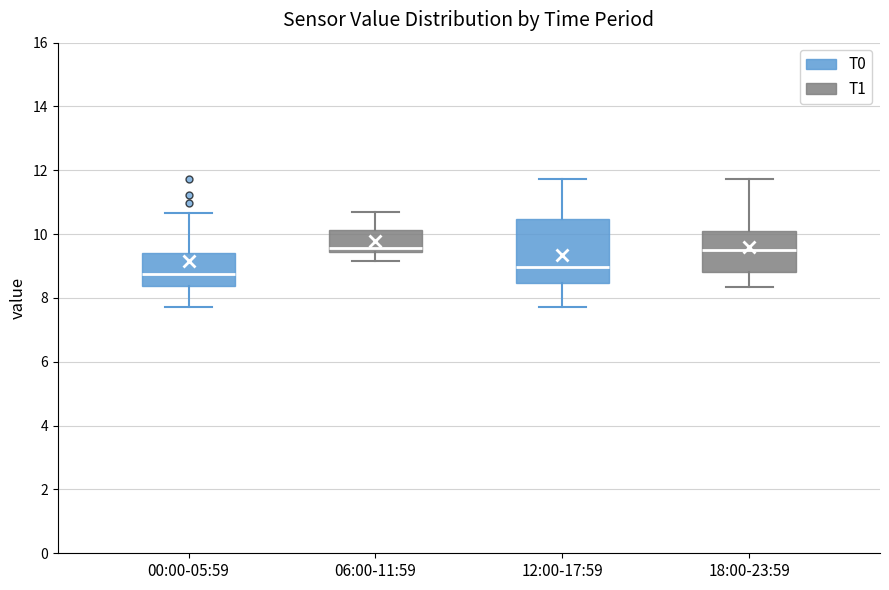

Which box is the tallest, from its lower edge to its upper edge?

12:00-17:59